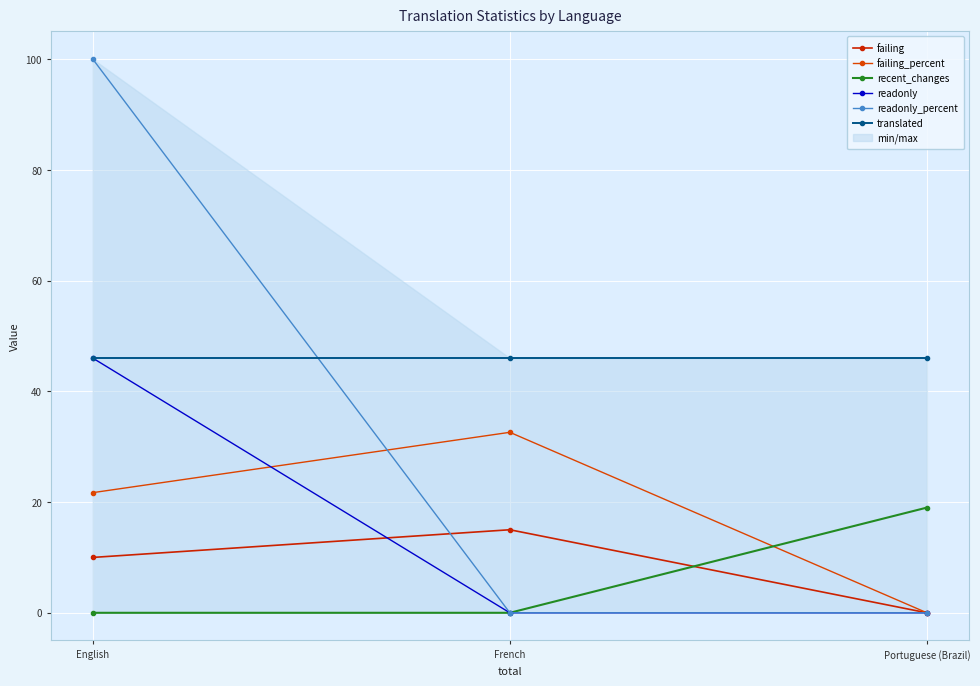

Where is recent_changes nearest to the value 9?

English